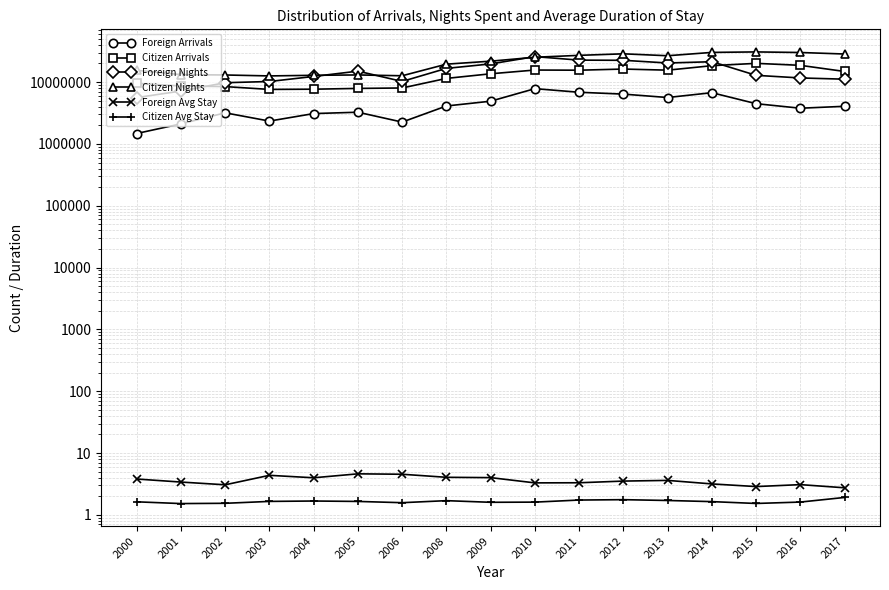

True or false: Foreign Arrivals and Citizen Nights cross at least once.

False